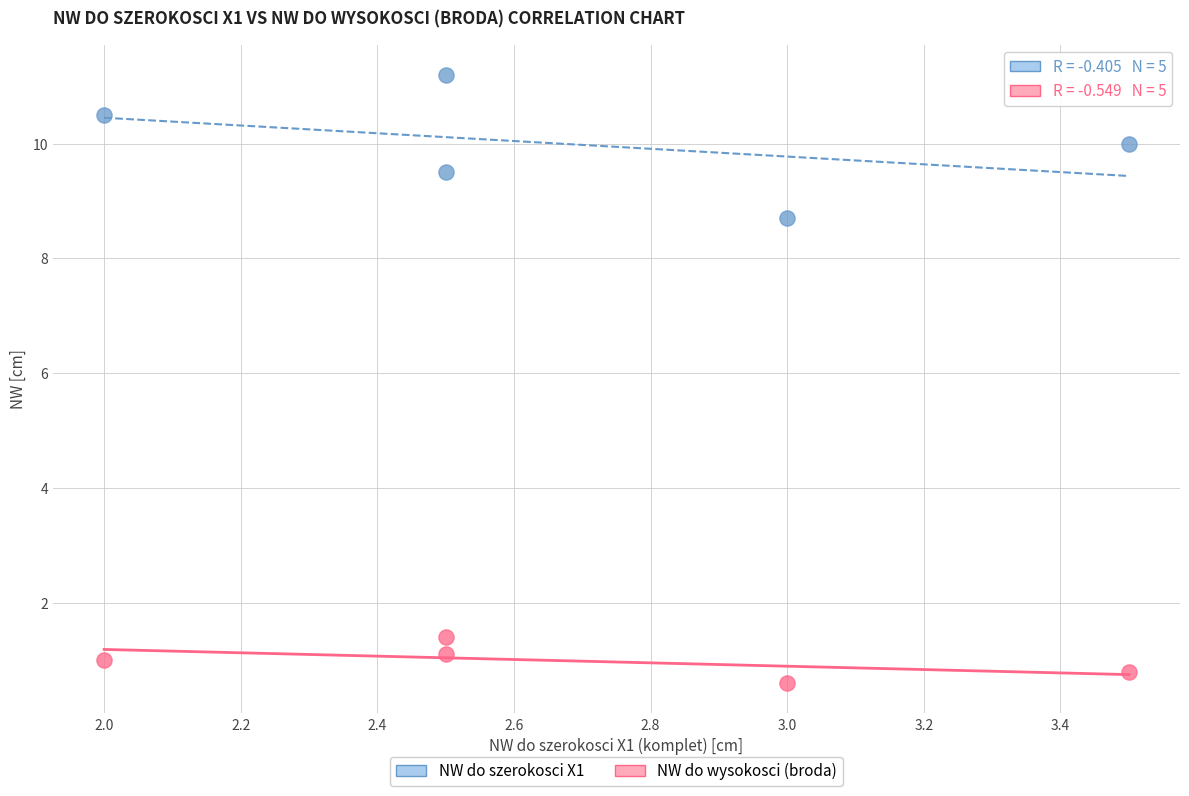

What are all the series names shown in the legend?

NW do szerokosci X1, NW do wysokosci (broda)